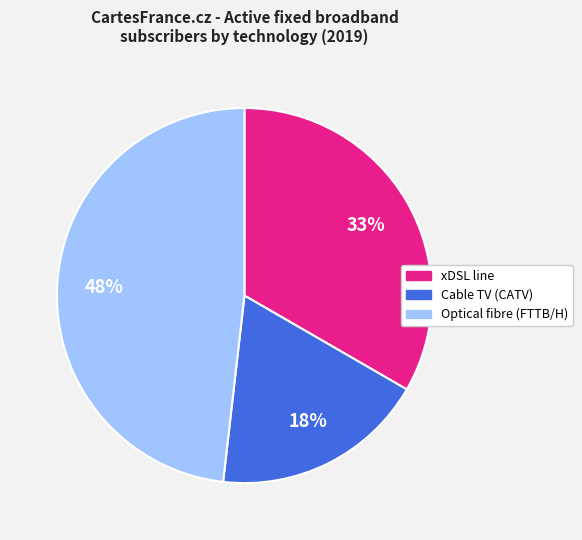

To the nearest percent, what is the average slice percentage?

33%